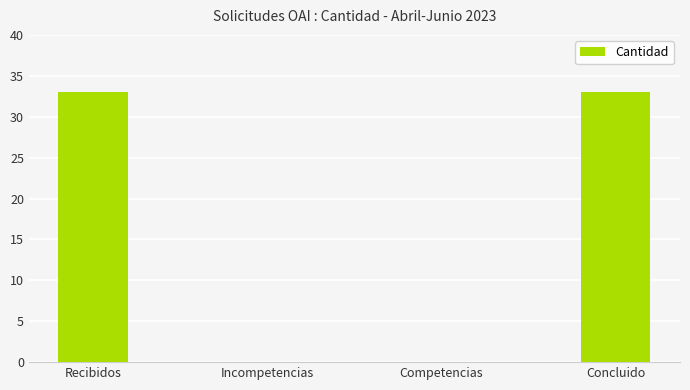

What is the sum of the values at Incompetencias and Concluido?

33